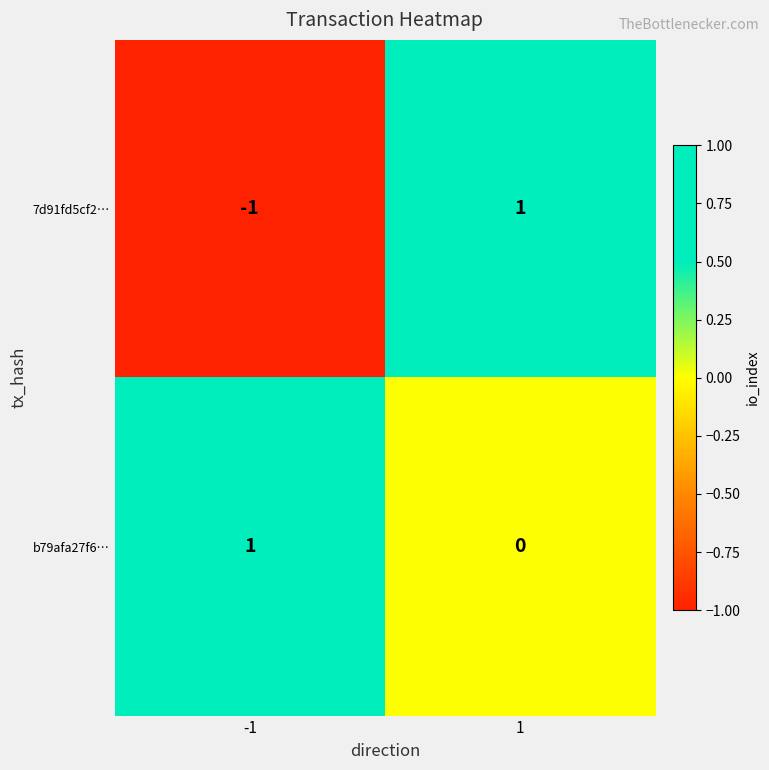

Is it true that b79afa27f6… equals 1 at -1?

True